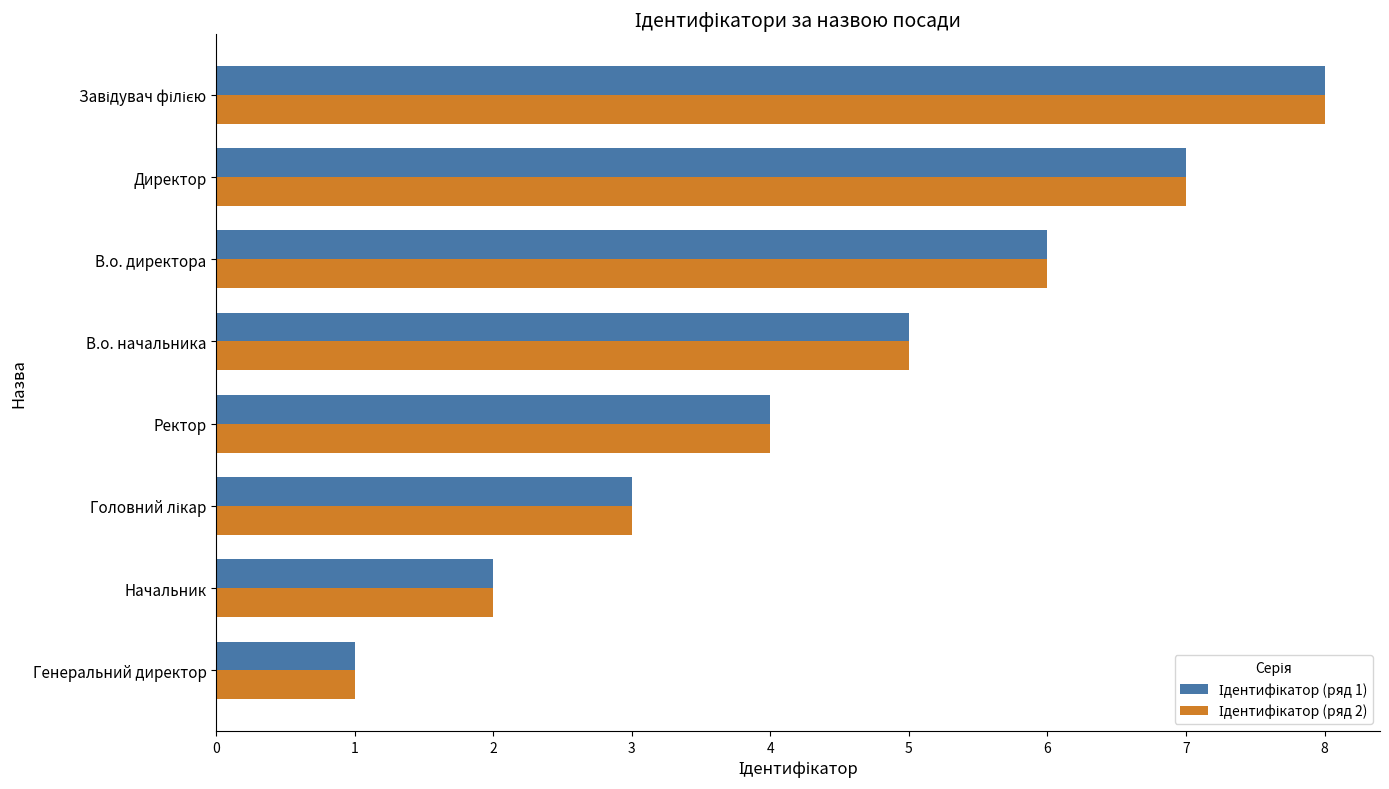

What is the total value across all series at Ректор?

8